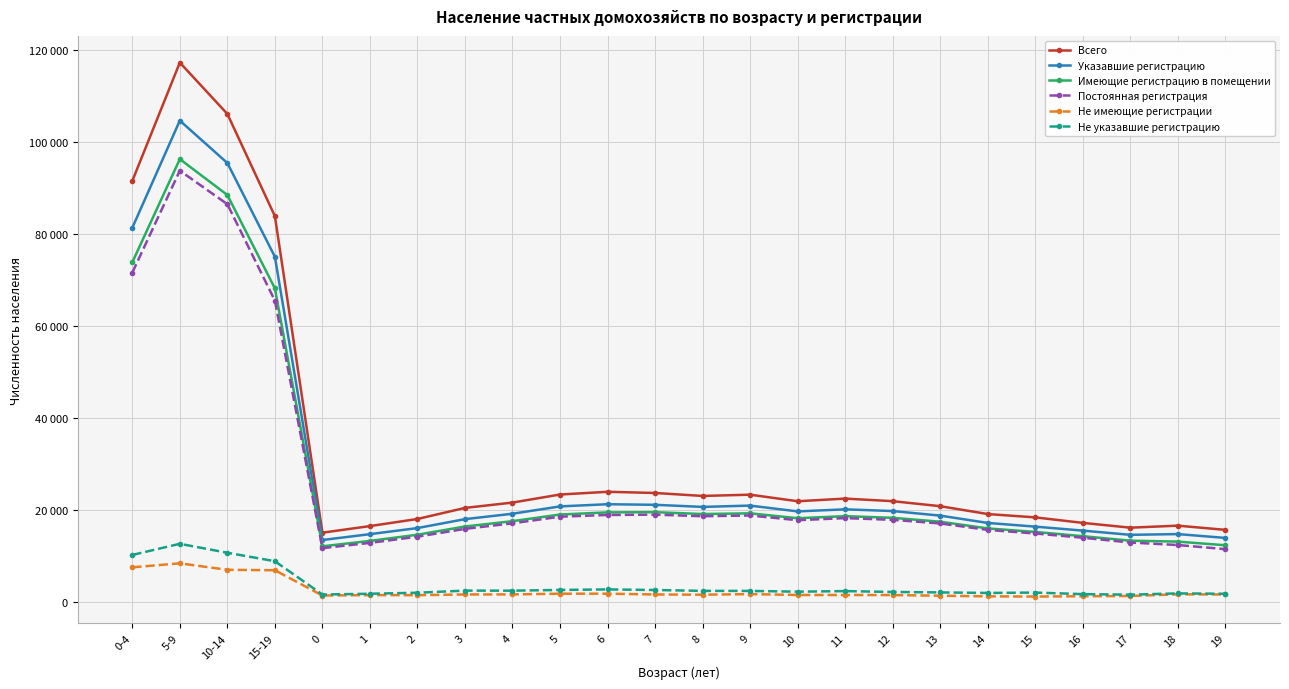

Which series changed the most between 2 and 3?

Всего